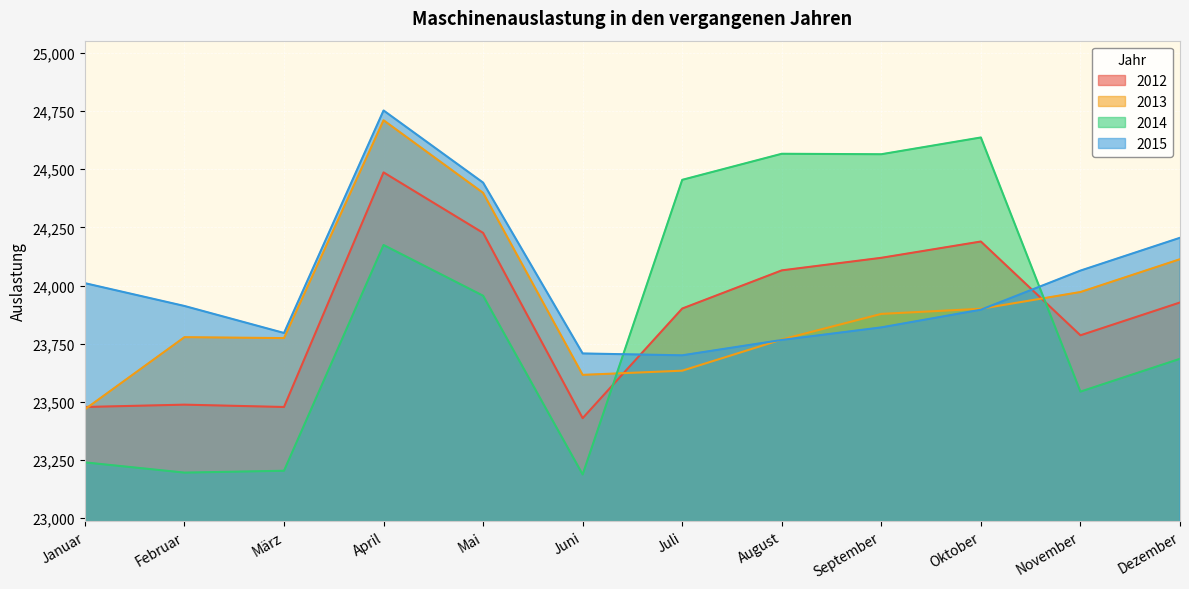

How many lines are shown in the chart?

4